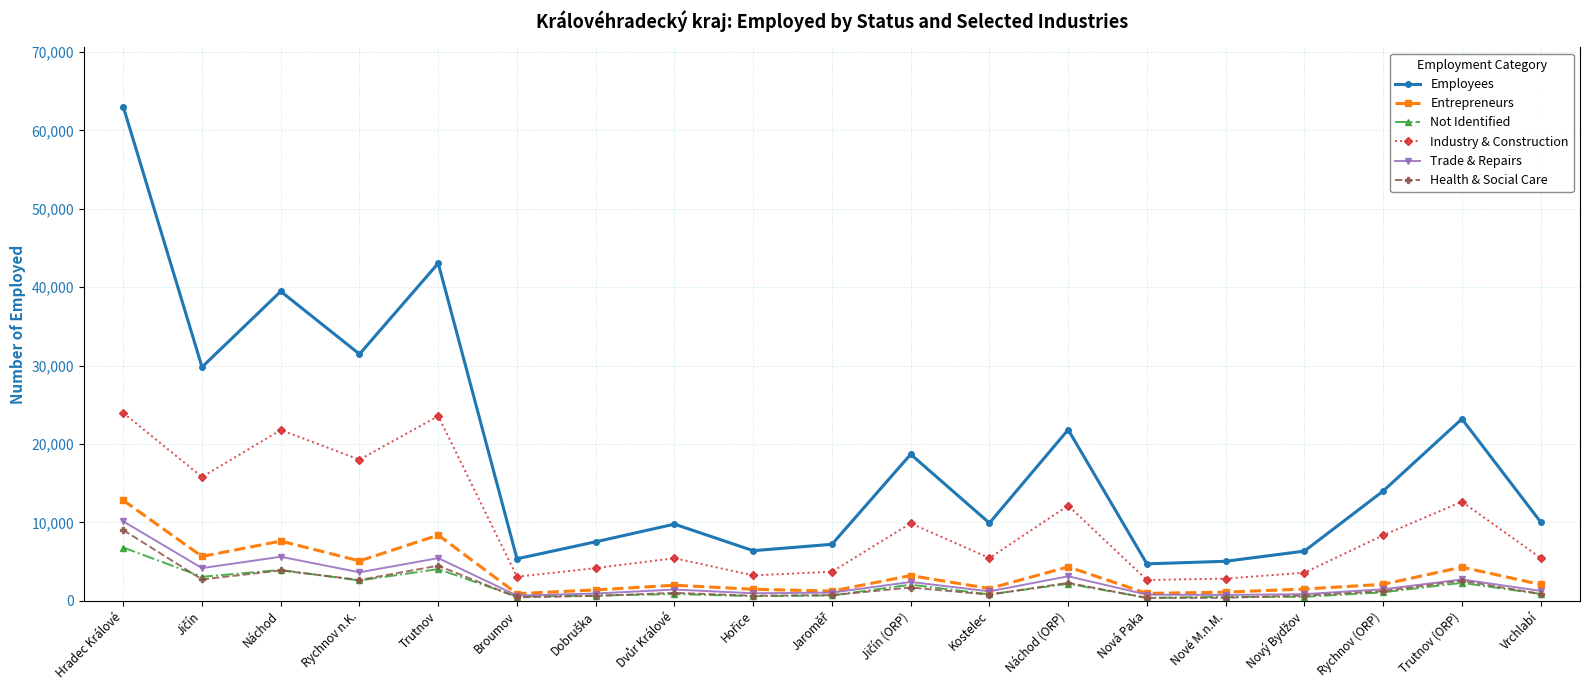

Which series has the largest range (max minus min)?

Employees